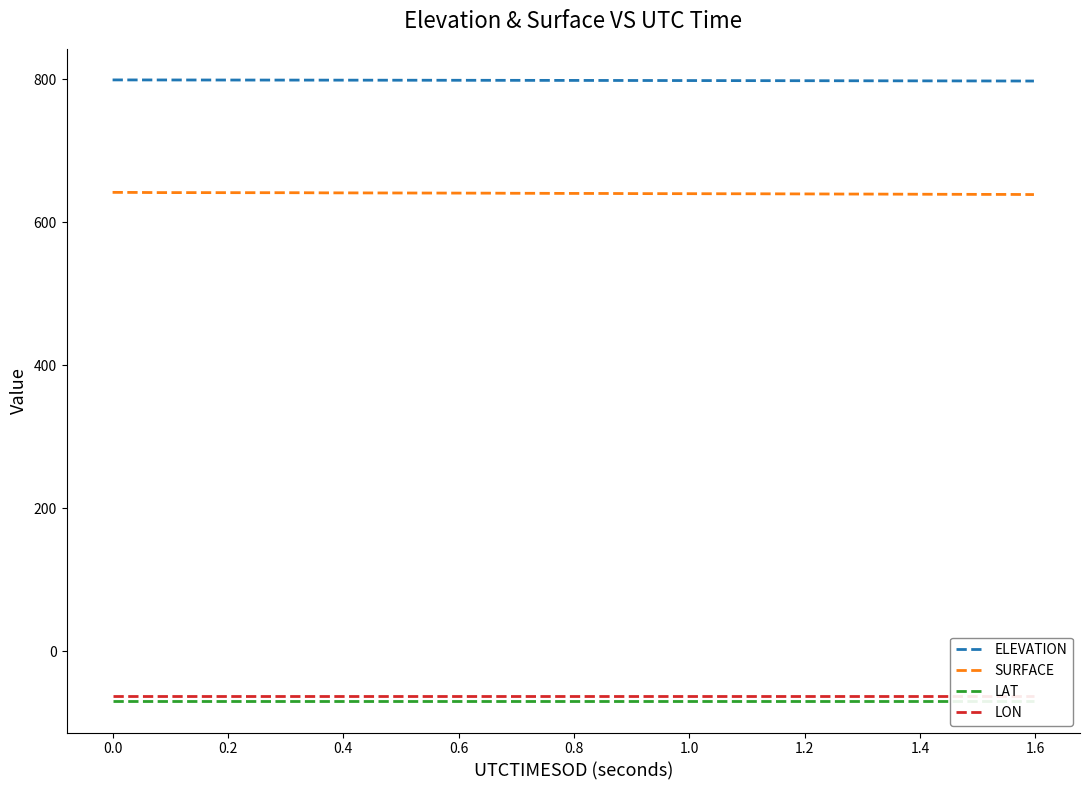

True or false: ELEVATION and SURFACE cross at least once.

False